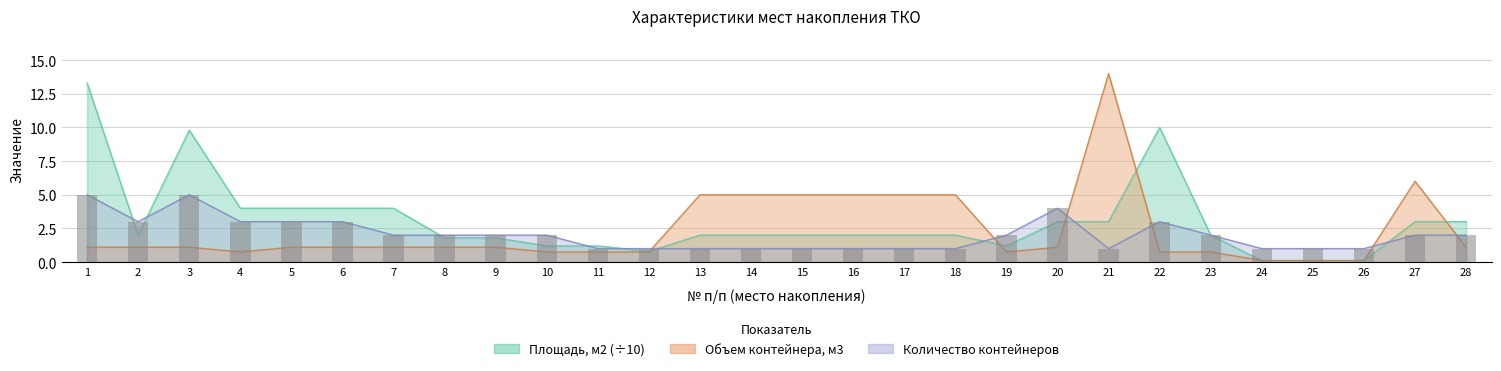

What is the value of the Объем контейнера м3 bar at the 10th from the left?

0.8